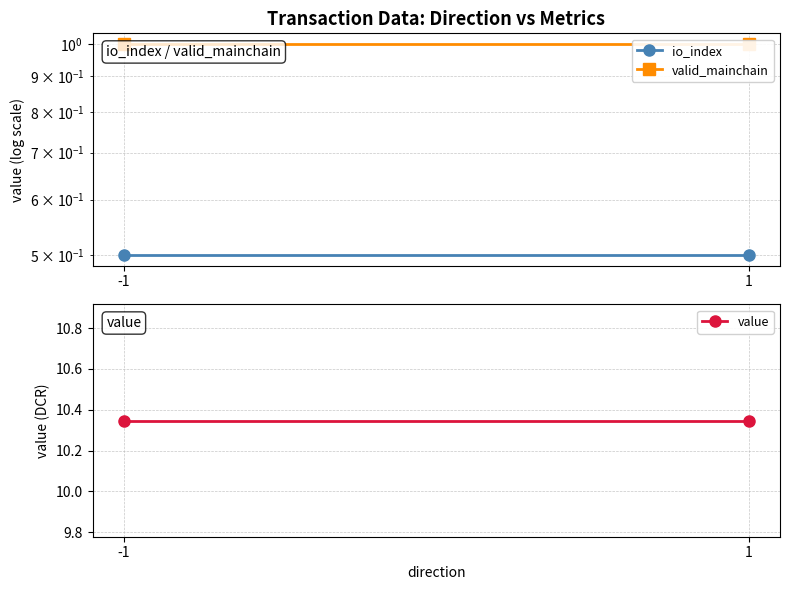

How many distinct data groups are displayed?

3